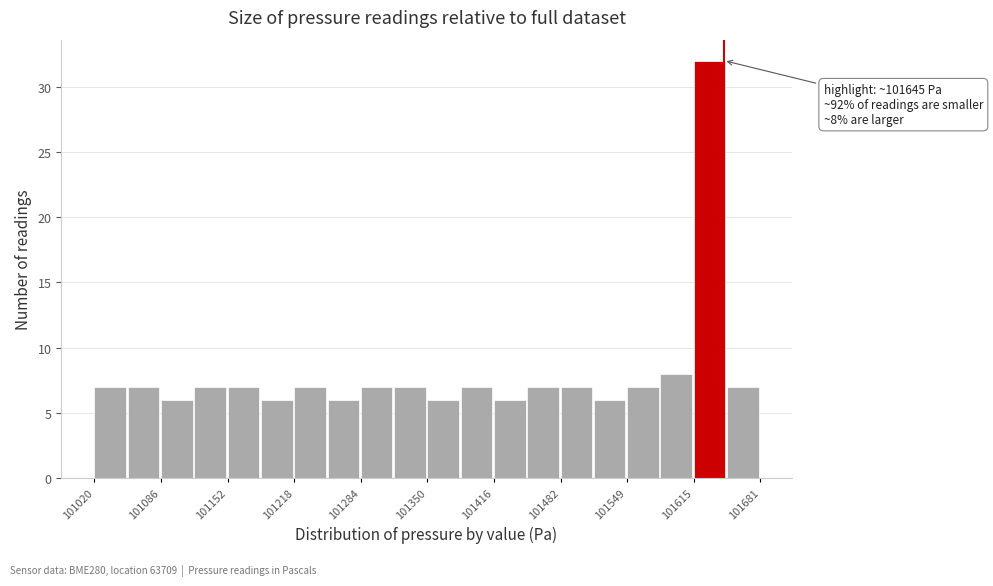

Around what value on the x-axis is the tallest bar? Give the approximate position of its centre, as read against the axis.

101630